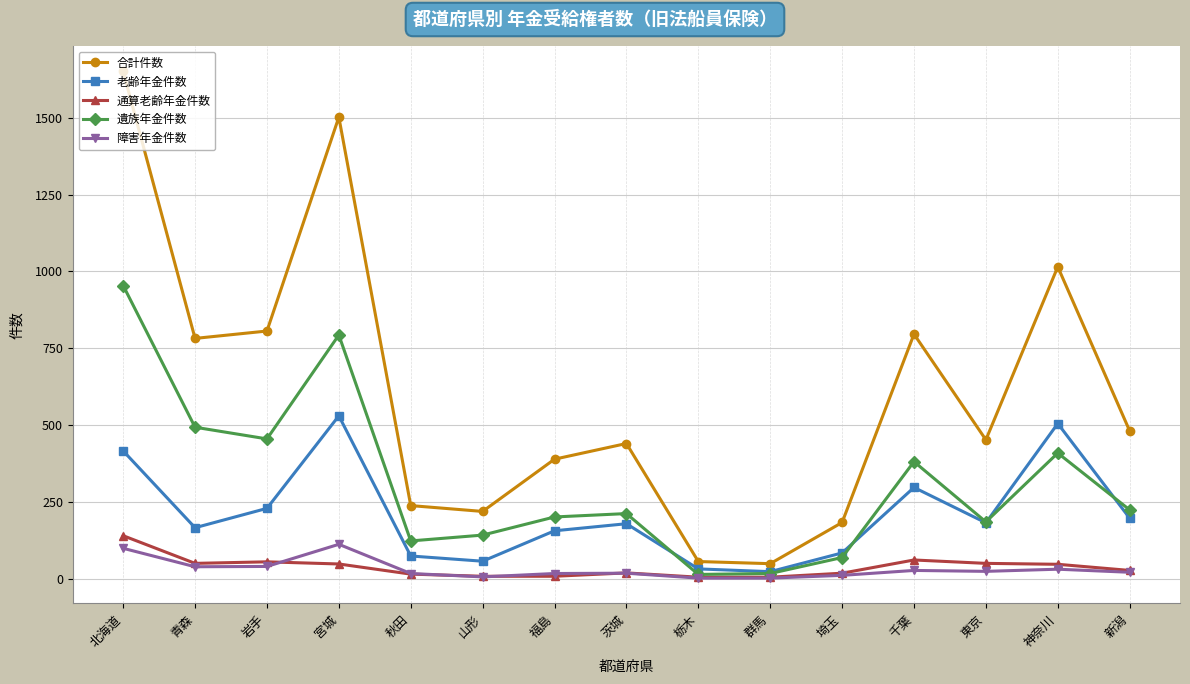

At which category does 合計件数 reach its first local peak?

宮城